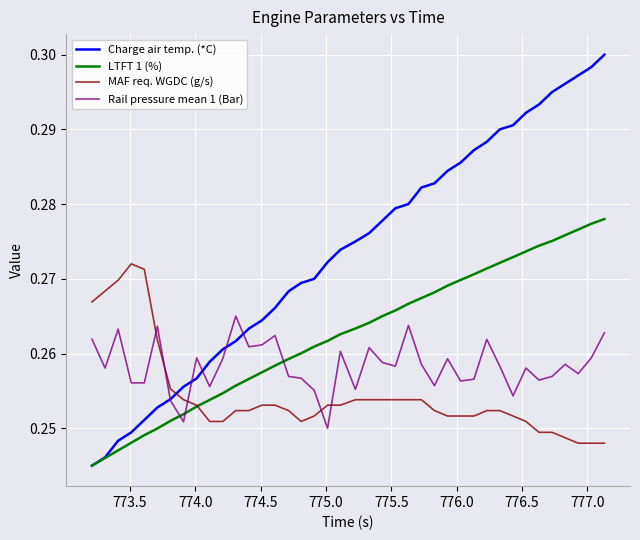

Rank the series by their average value, from lowest to highest.

MAF req. WGDC (g/s), Rail pressure mean 1 (Bar), LTFT 1 (%), Charge air temp. (*C)